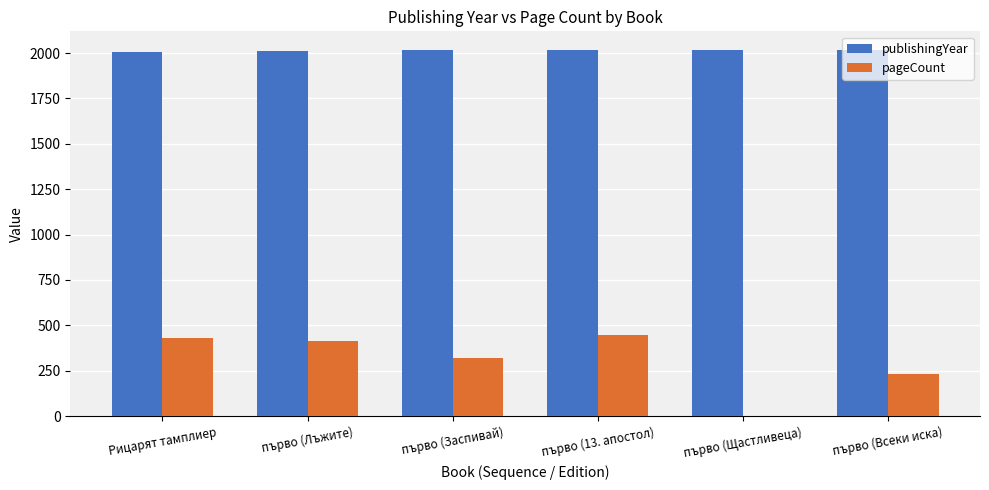

What is the maximum value shown in the chart?

2019